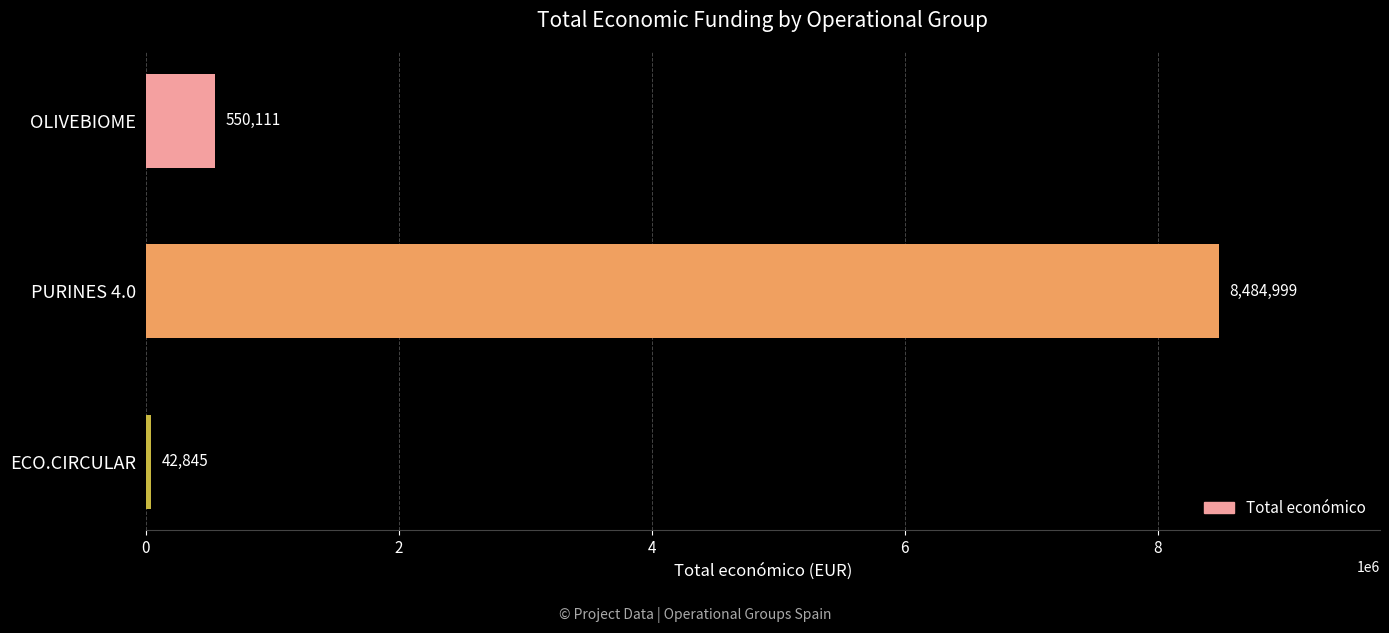

Reading top to bottom, extract all data points from this chart.

OLIVEBIOME=550111	PURINES 4.0=8484999	ECO.CIRCULAR=42845